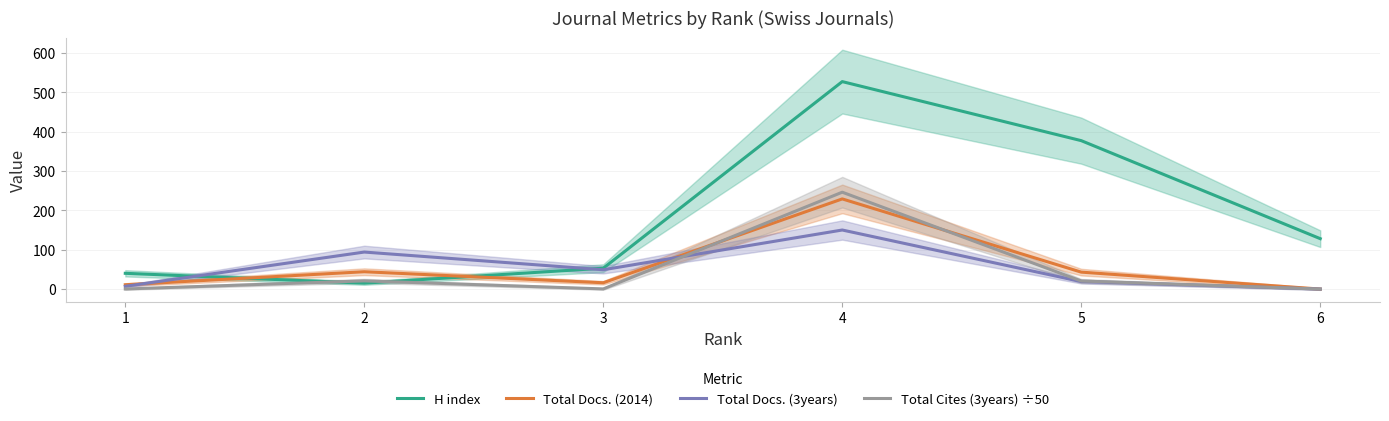

Rank the series by their maximum value, from lowest to highest.

Total Docs. (3years), Total Docs. (2014), Total Cites (3years) ÷50, H index